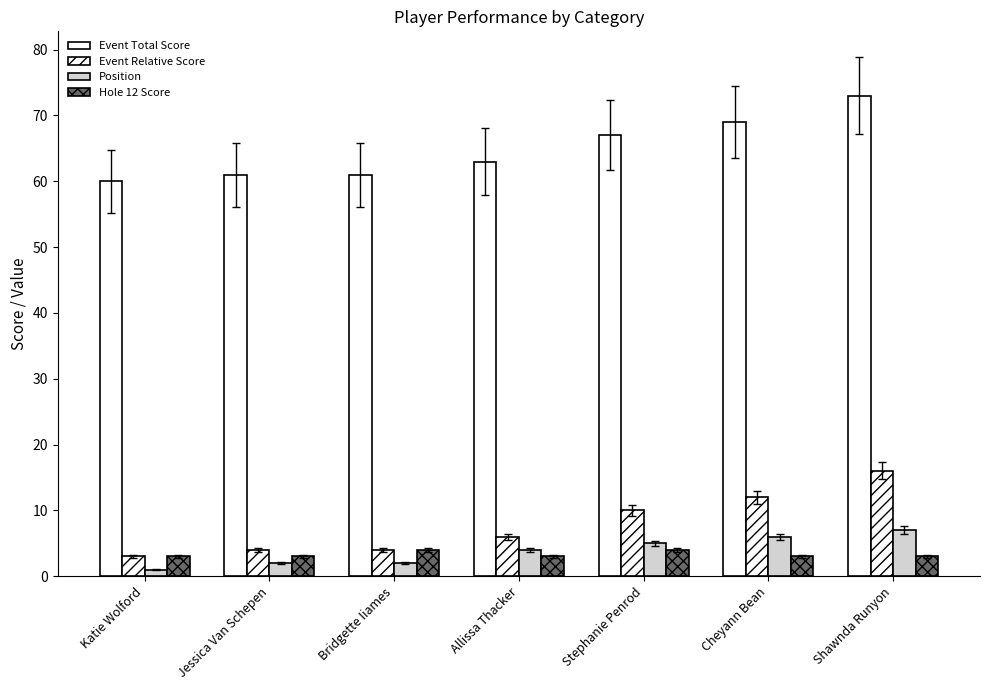

How many groups of bars are there?

7